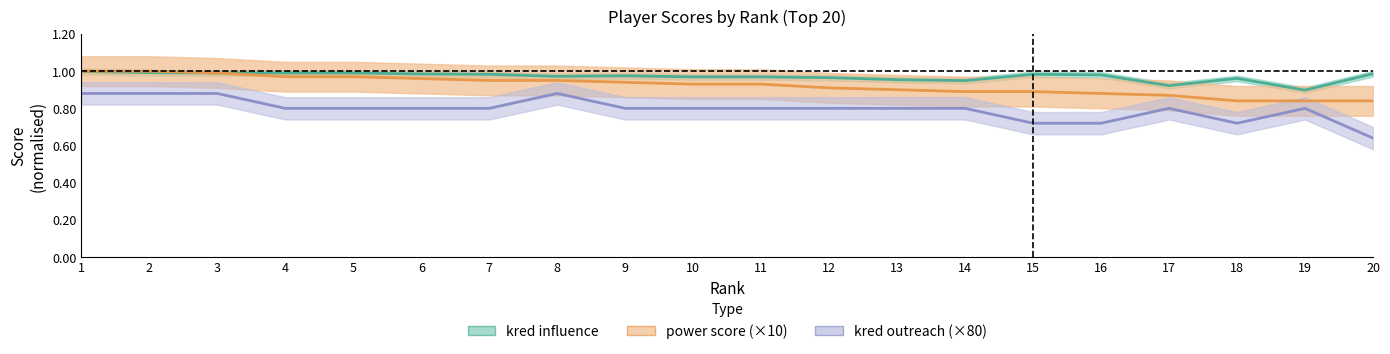

True or false: kred outreach and kred influence intersect in this chart.

False